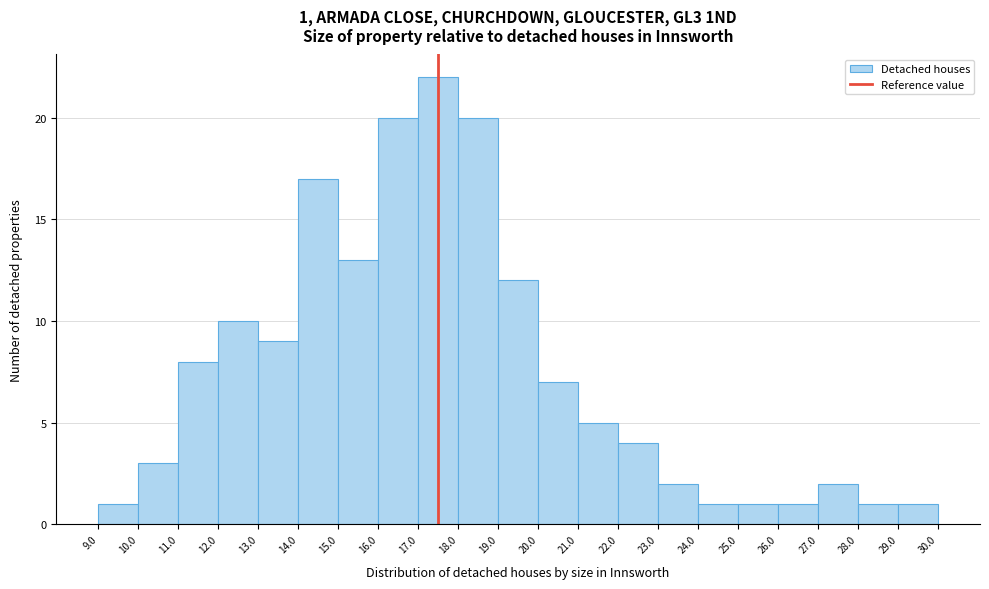

Over which range of the x-axis is the bar tallest?

17.0 to 18.0